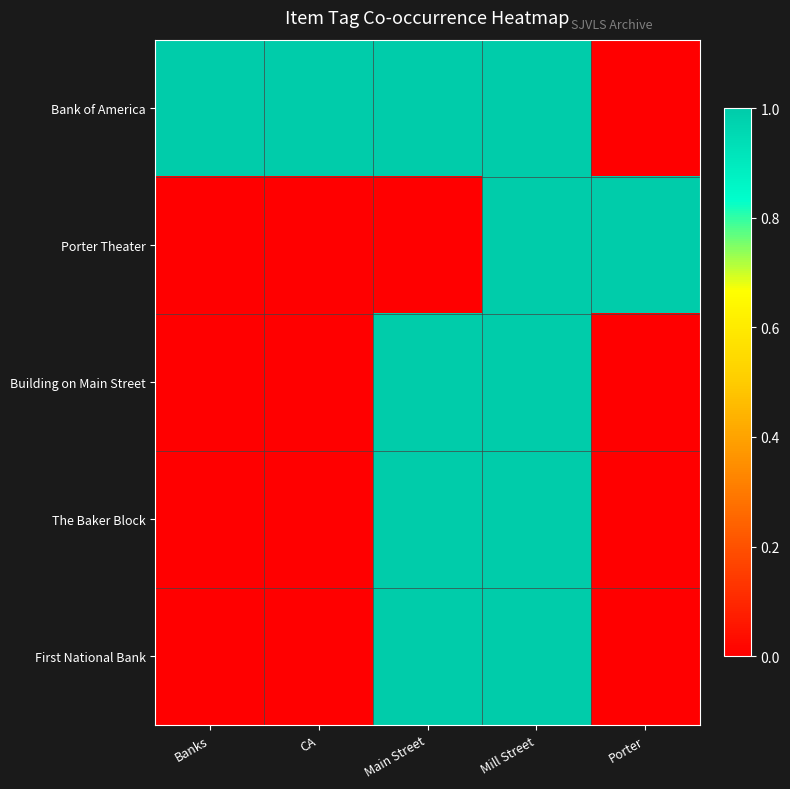

List the series in order of their peak value, lowest first.

Bank of America, Porter Theater, Building on Main Street, The Baker Block, First National Bank